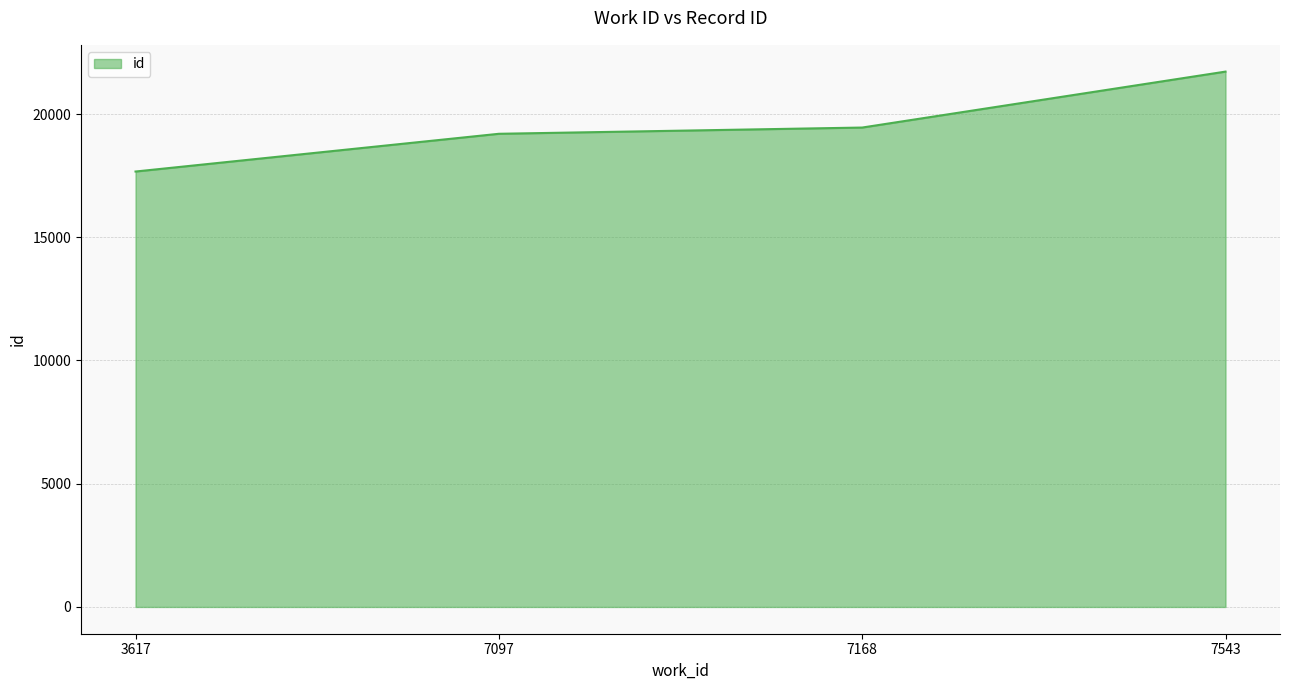

True or false: the data shows 26172 at 7168.

False